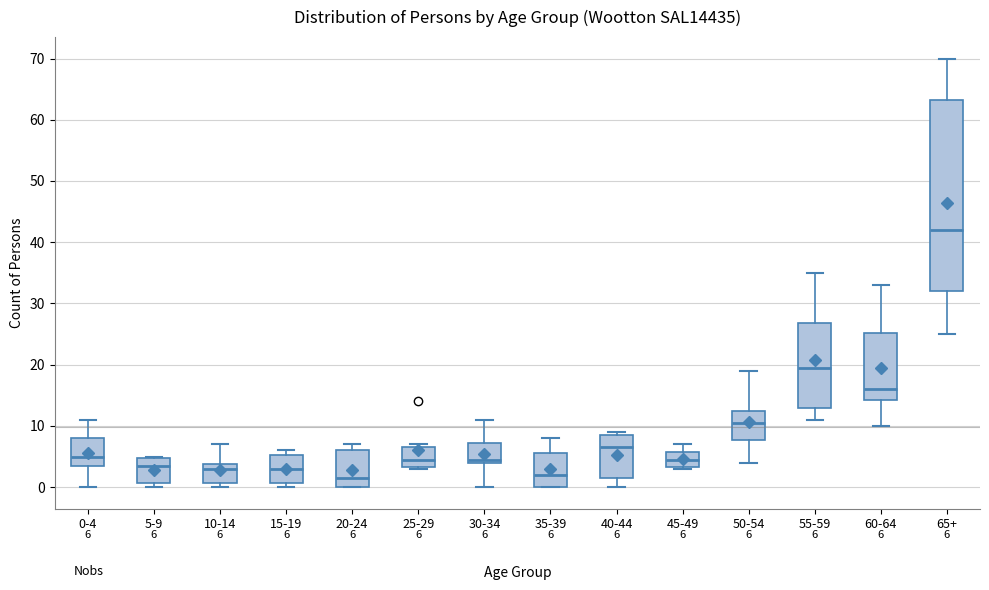

Comparing the boxes themselves (not the whiskers), which one is the tallest?

65+